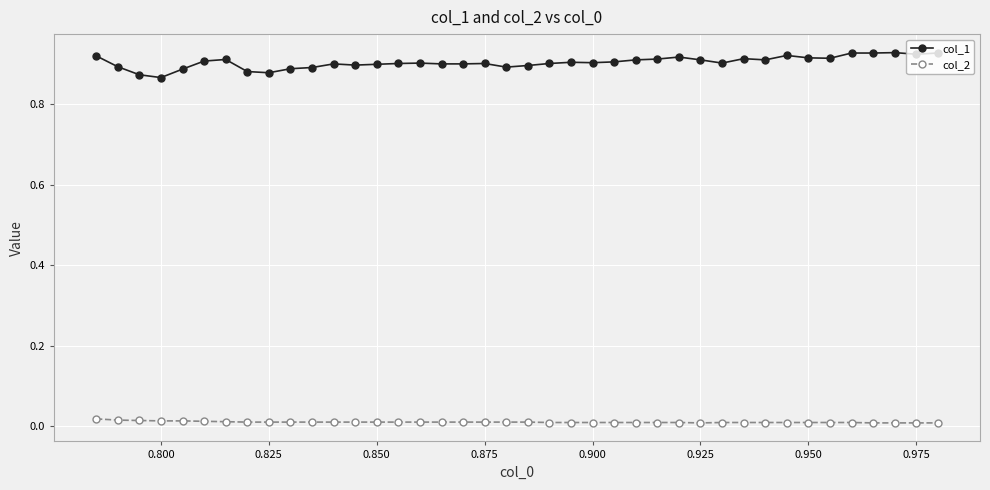

Which series has the largest range (max minus min)?

col_1